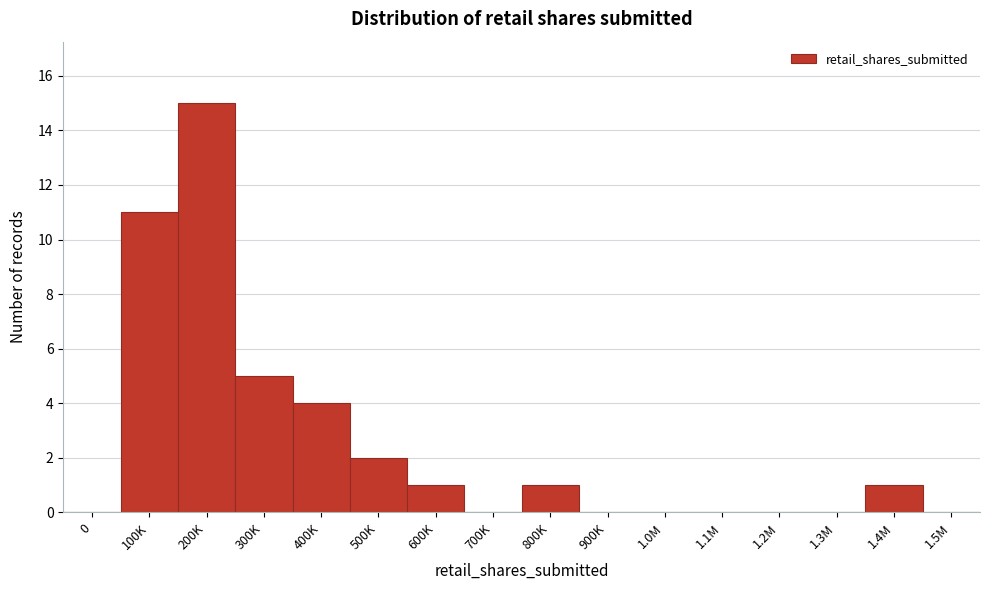

Reading left to right, extract all data points from this chart.

0=0	100K=11	200K=15	300K=5	400K=4	500K=2	600K=1	700K=0	800K=1	900K=0	1.0M=0	1.1M=0	1.2M=0	1.3M=0	1.4M=1	1.5M=0